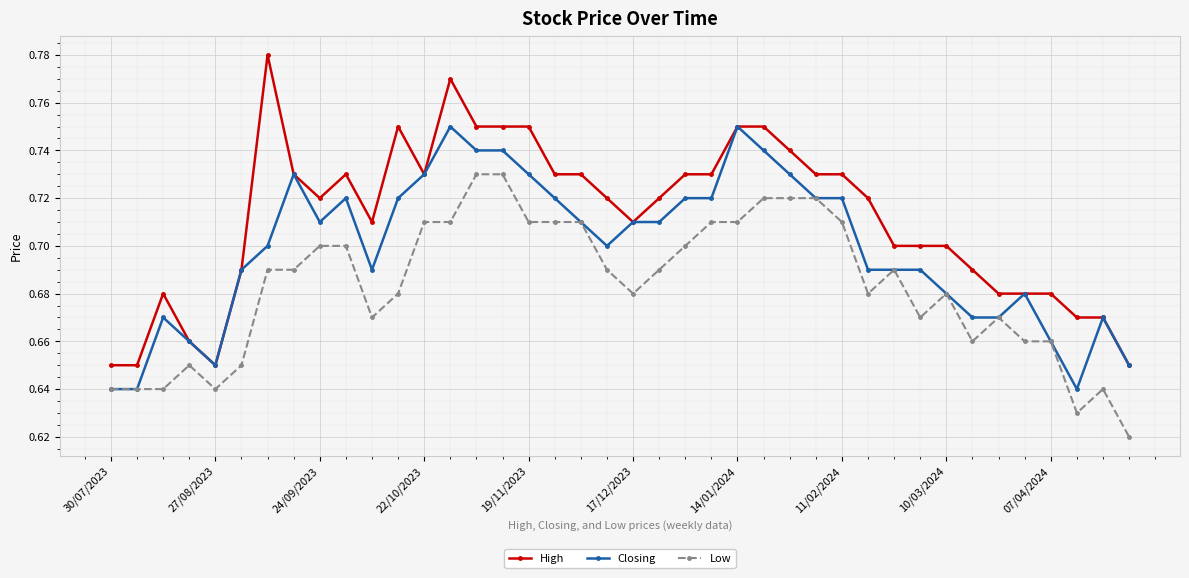

Which series has the largest total across all categories?

High